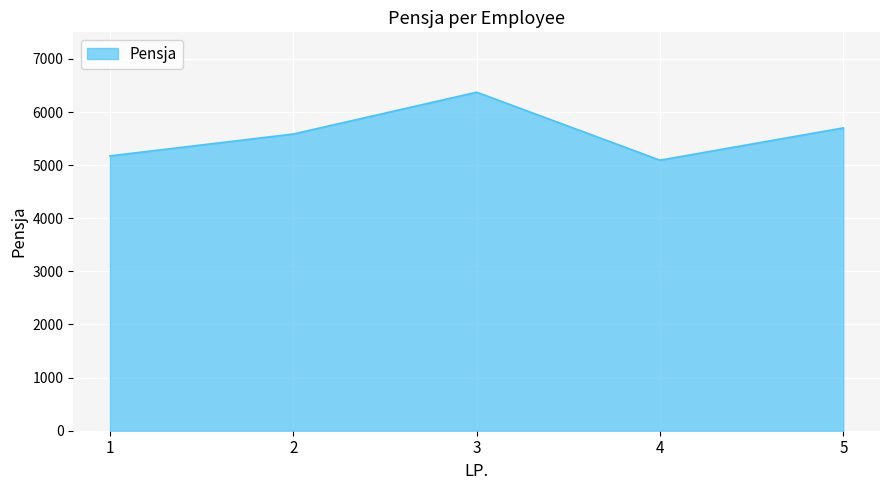

Count the number of categories in the chart.

5